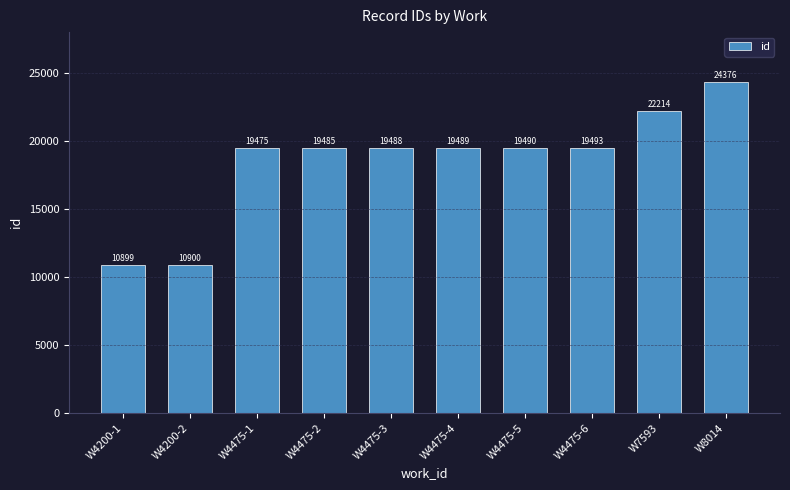

Are the bars grouped side by side (vs. stacked)?

No